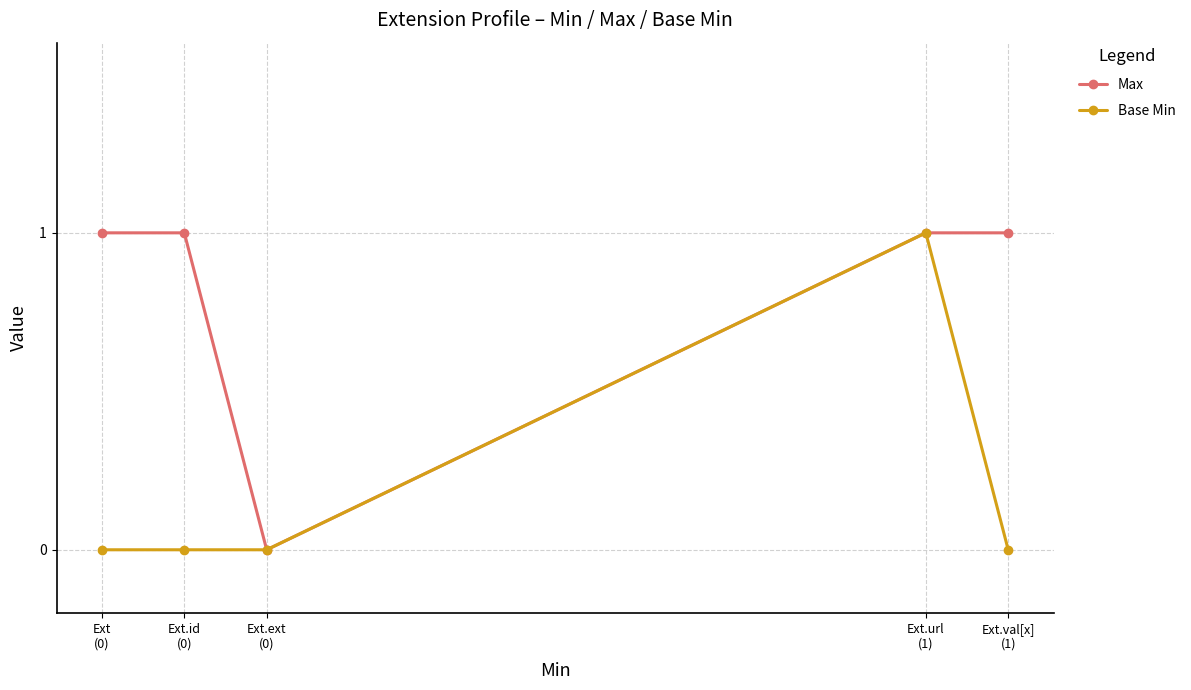

Which series has the widest spread of values?

Max